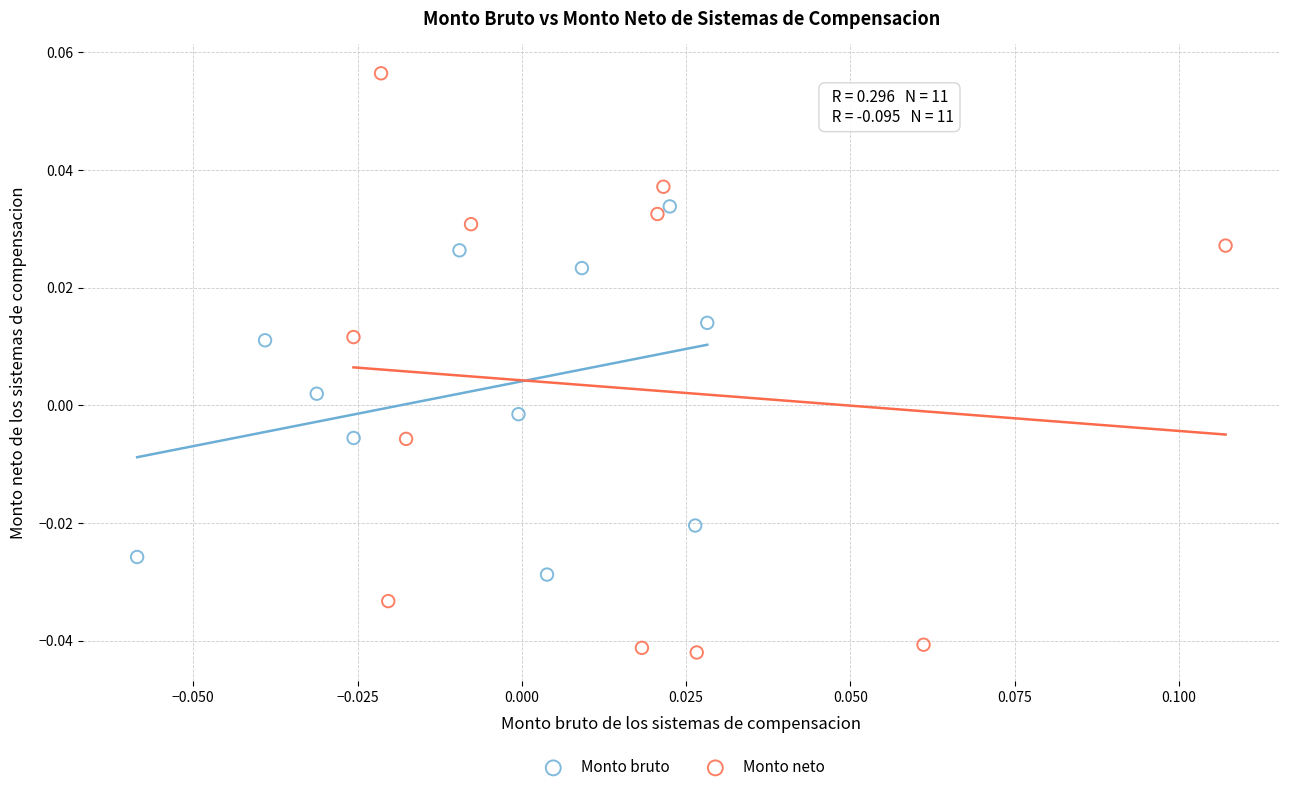

Which series reaches the minimum Y coordinate?

Monto neto